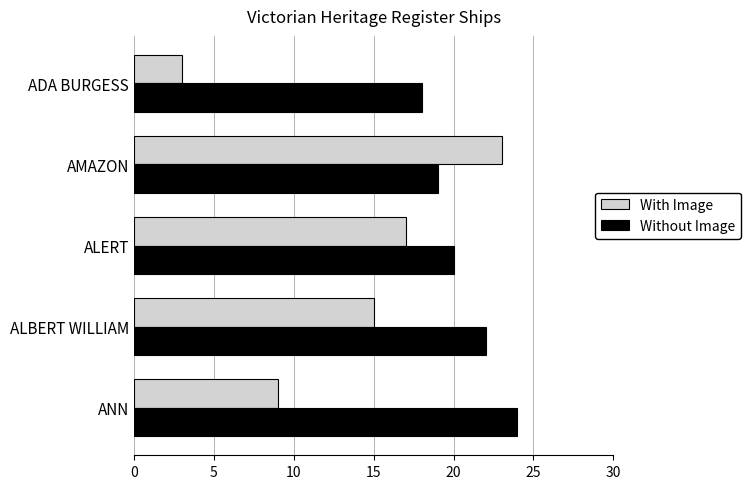

True or false: Without Image has a value of 22 at ALBERT WILLIAM.

True